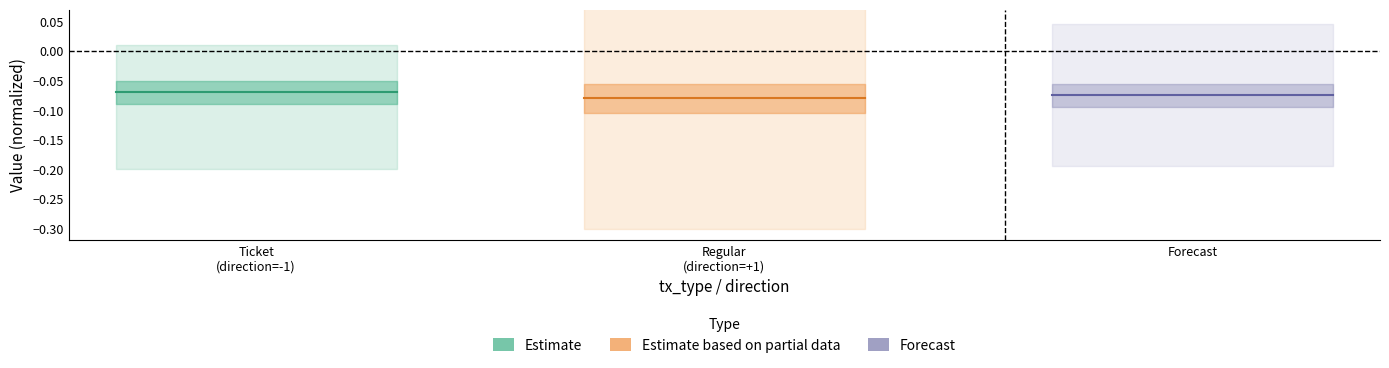

What is the greatest value displayed?

-0.1